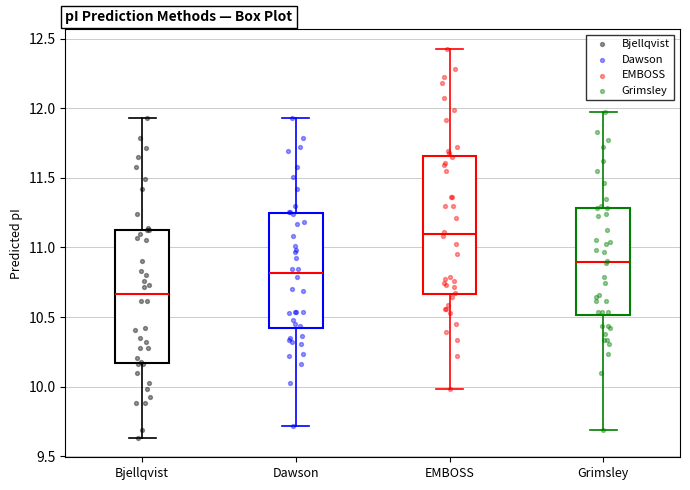

Where is the lower edge of the box for Bjellqvist on the y-axis? The values are not printed on the chart, so give them approximately, as read against the axis.

10.15